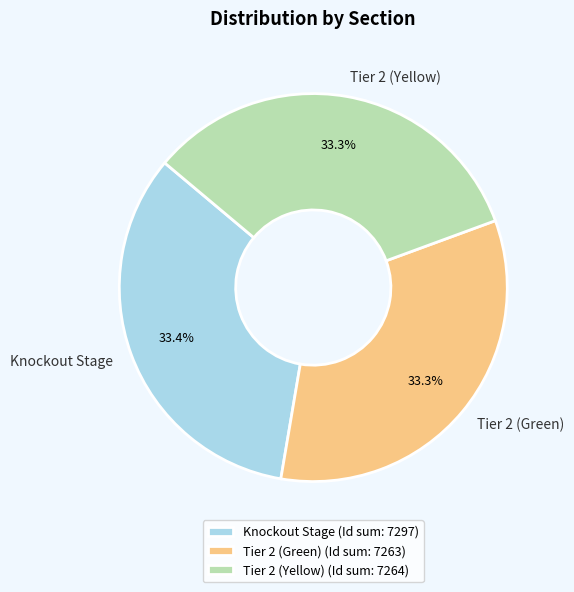

Approximately how many times larger is the value at Tier 2 (Yellow) compared to Tier 2 (Green)?

1.0